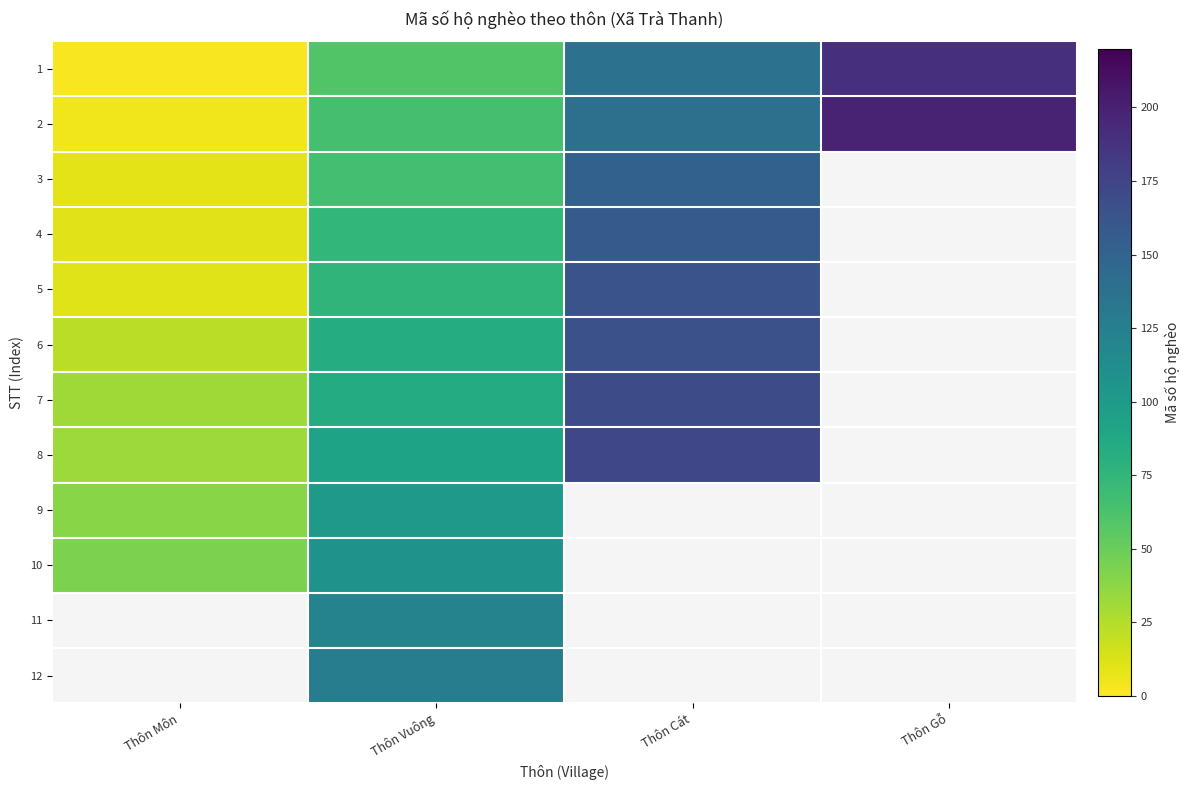

At how many categories does at least one series exceed 72?

3